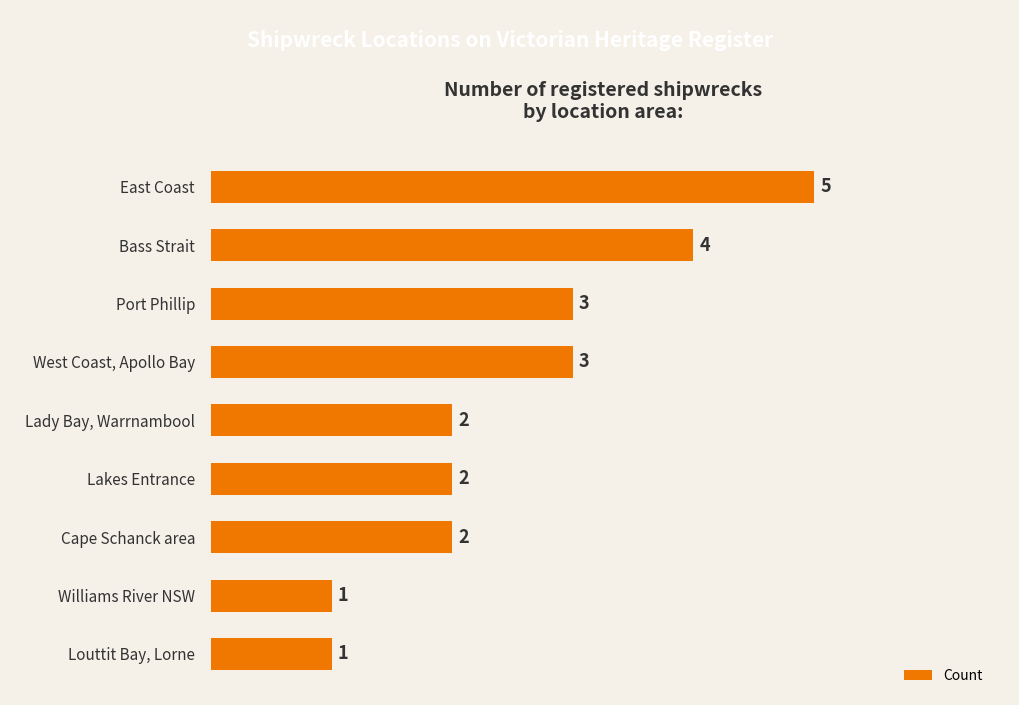

Between Williams River NSW and Lakes Entrance, which is larger?

Lakes Entrance